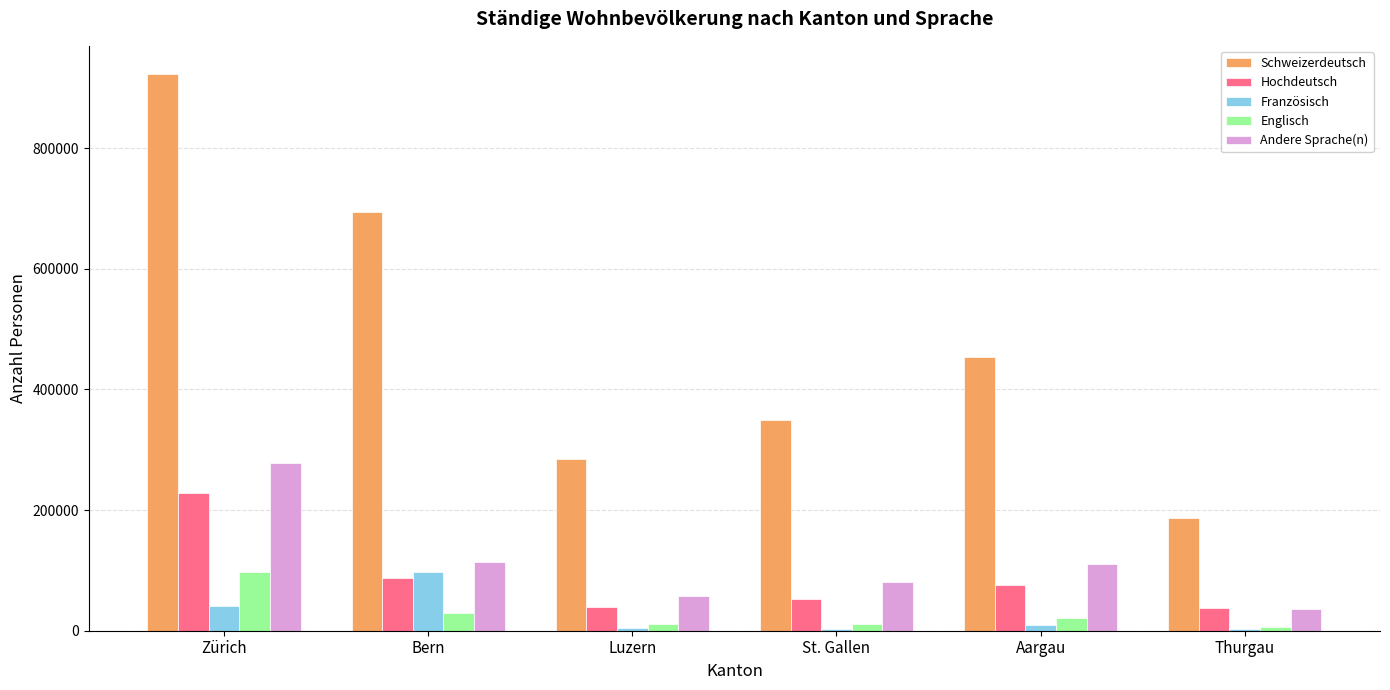

At which label is Schweizerdeutsch closest to 554899?

Aargau